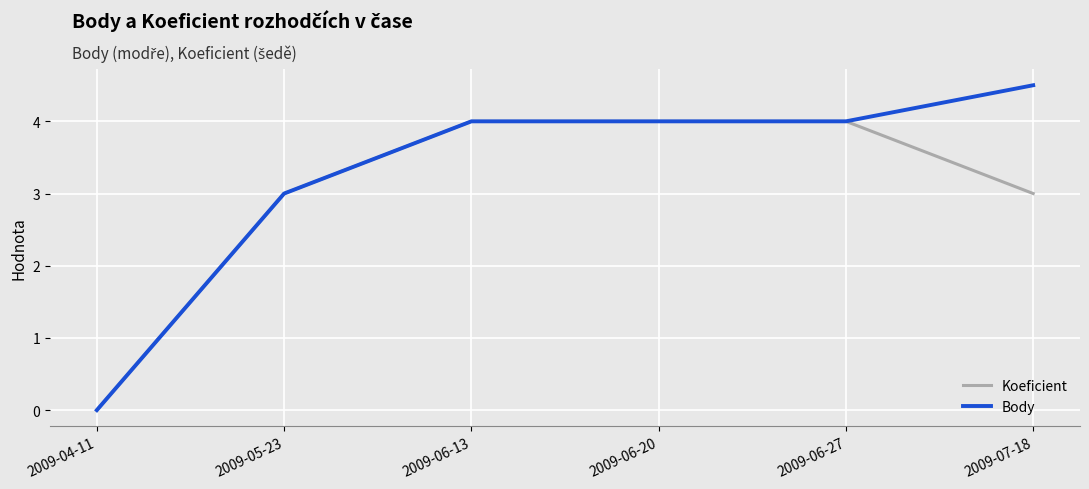

Which label corresponds to the smallest value in the chart?

2009-04-11